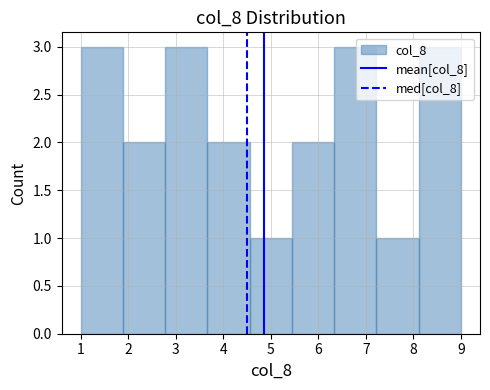

Reading left to right, list every bar in this chart as the range it spans on the x-axis followed by its height. Neither the bar edges nor the heights are printed on the chart, so give them approximately, as read against the axes.

1.0 to 1.9: 3
1.9 to 2.8: 2
2.8 to 3.7: 3
3.7 to 4.6: 2
4.6 to 5.4: 1
5.4 to 6.3: 2
6.3 to 7.2: 3
7.2 to 8.1: 1
8.1 to 9.0: 3